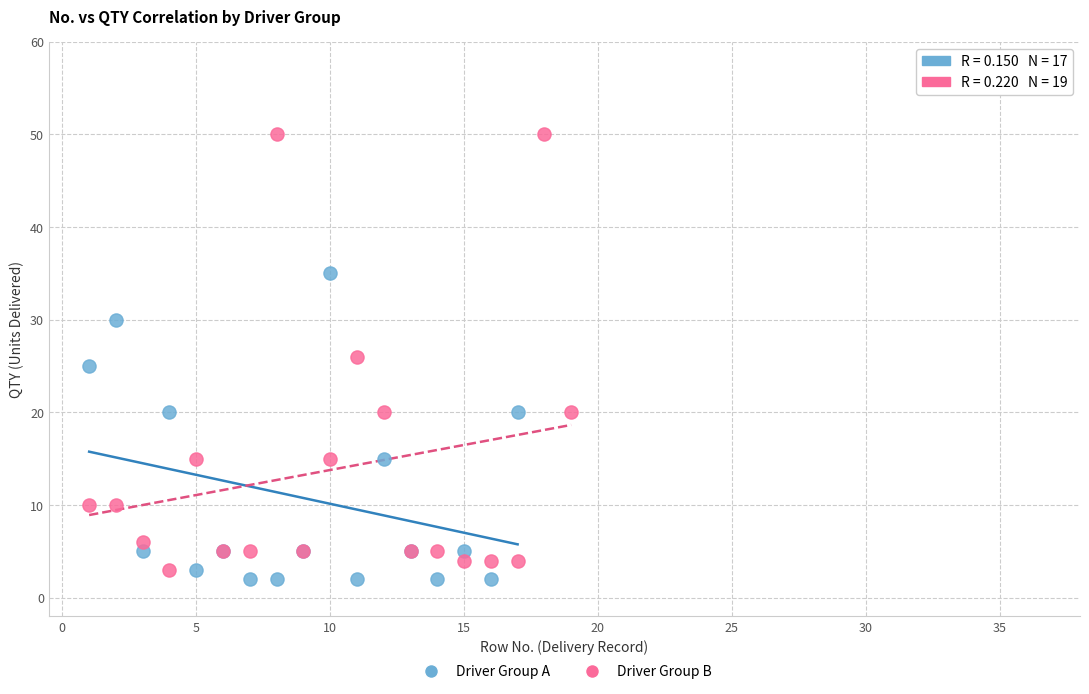

What are all the series names shown in the legend?

Driver Group A, Driver Group B